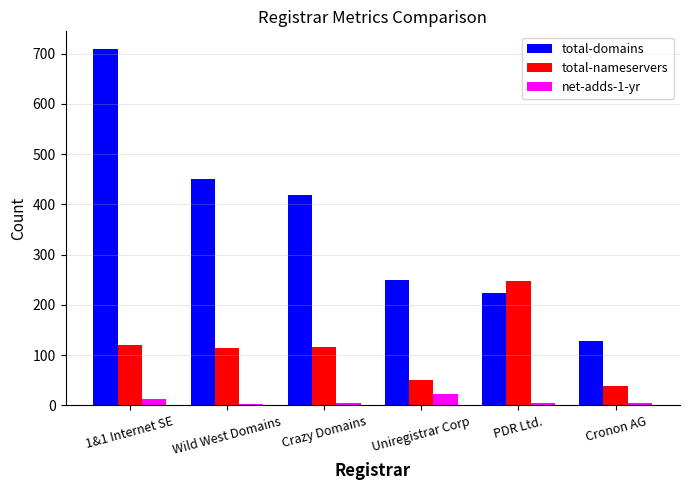

Rank the series by their average value, from lowest to highest.

net-adds-1-yr, total-nameservers, total-domains